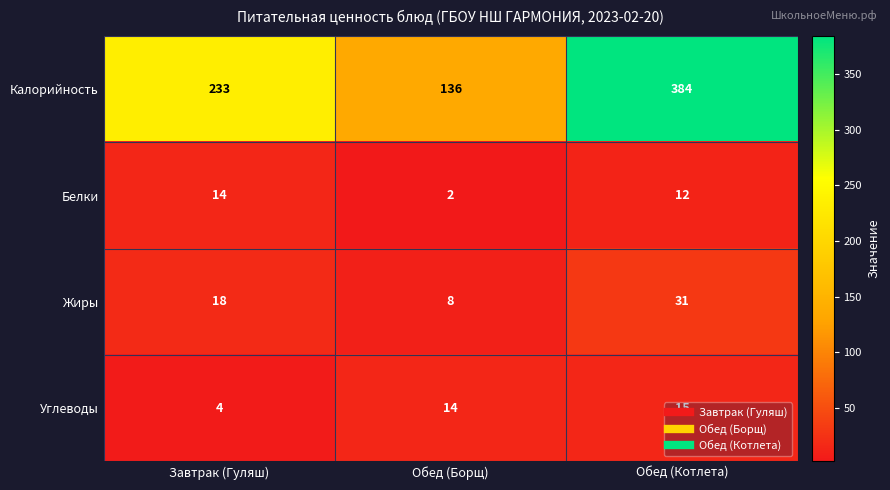

What is the total value across all series at Обед (Котлета)?

442